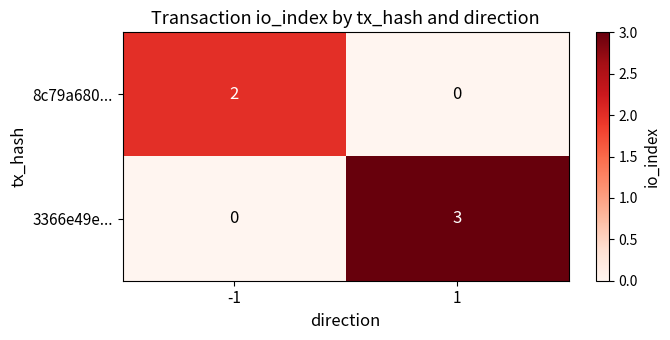

Reading left to right, what are all the values shown in this chart?

8c79a680...: -1=2	1=0
3366e49e...: -1=0	1=3